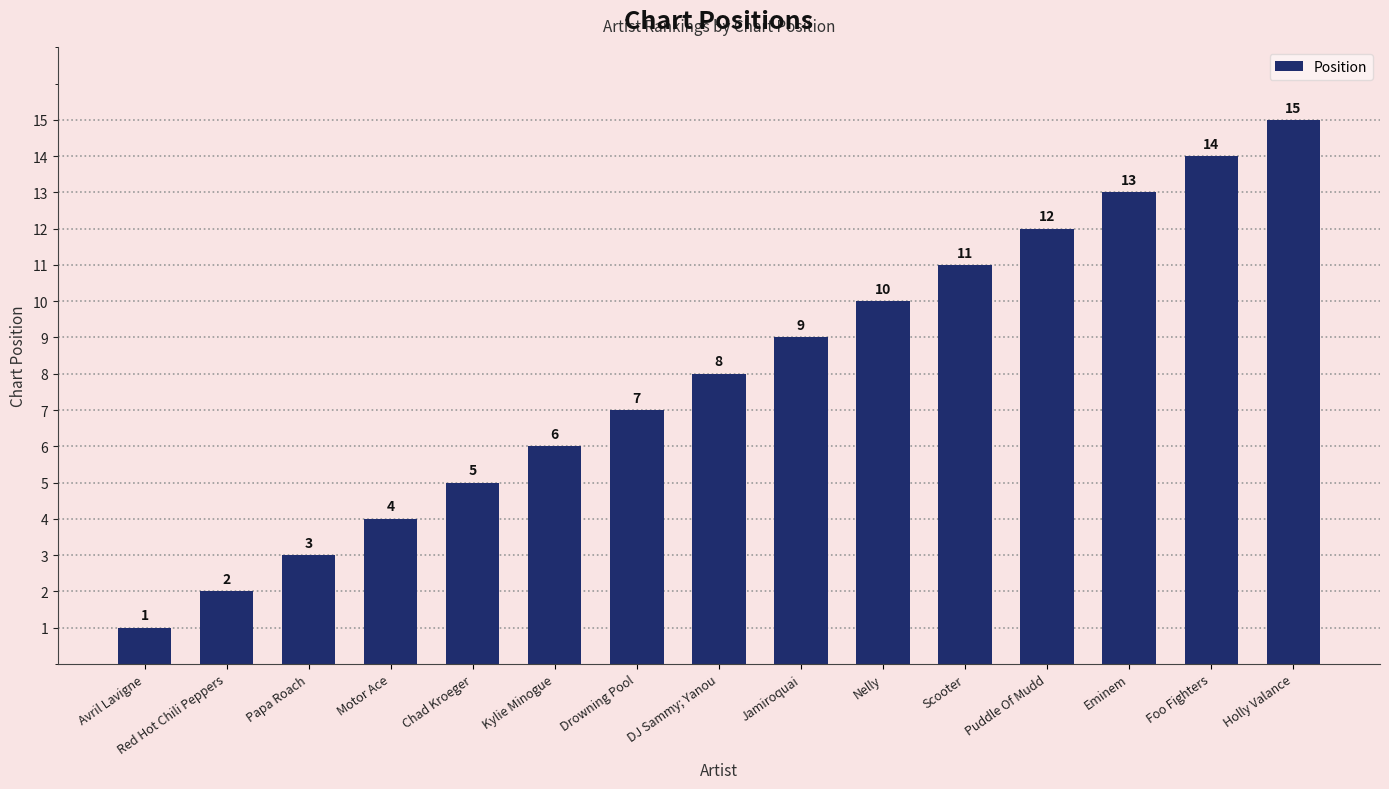

List the labels in order of value, largest first.

Holly Valance, Foo Fighters, Eminem, Puddle Of Mudd, Scooter, Nelly, Jamiroquai, DJ Sammy; Yanou, Drowning Pool, Kylie Minogue, Chad Kroeger, Motor Ace, Papa Roach, Red Hot Chili Peppers, Avril Lavigne